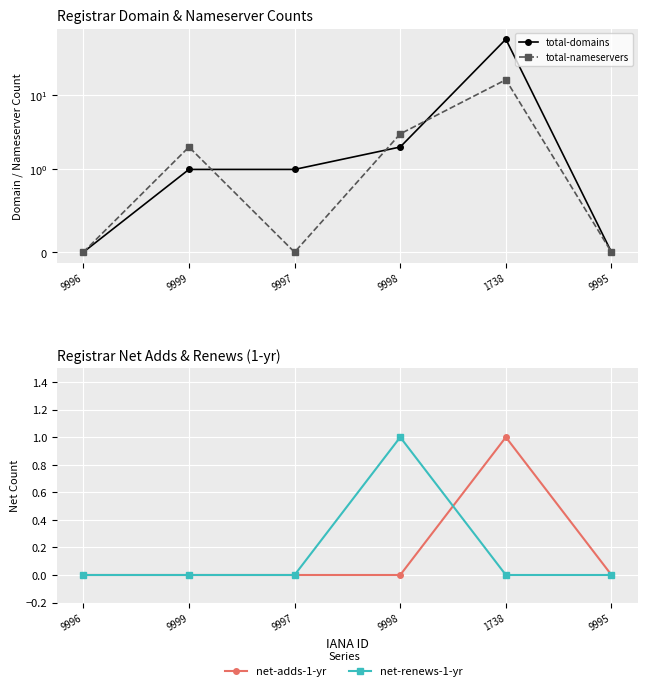

How many values in the total-nameservers series are below 2?

3